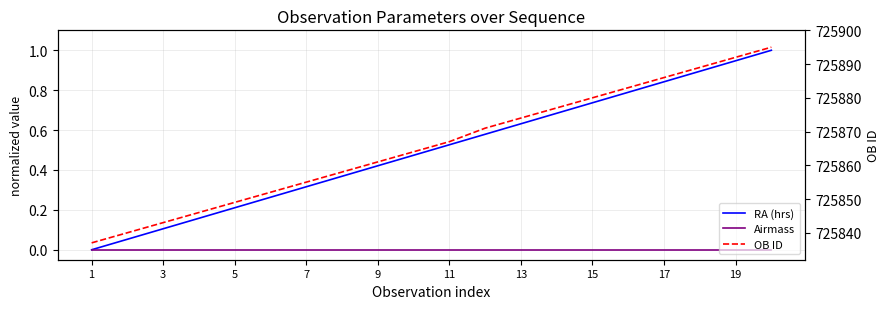

True or false: Airmass and RA (hrs) intersect in this chart.

False